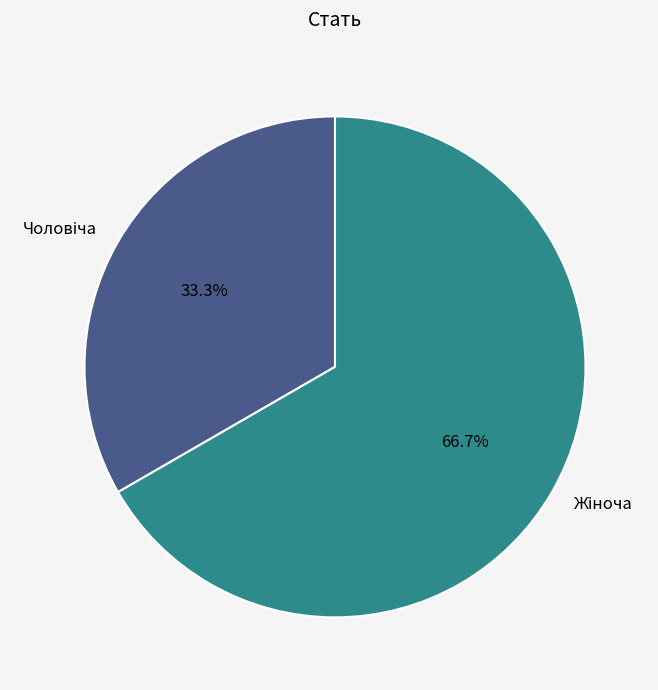

Does any single category account for the majority?

Yes